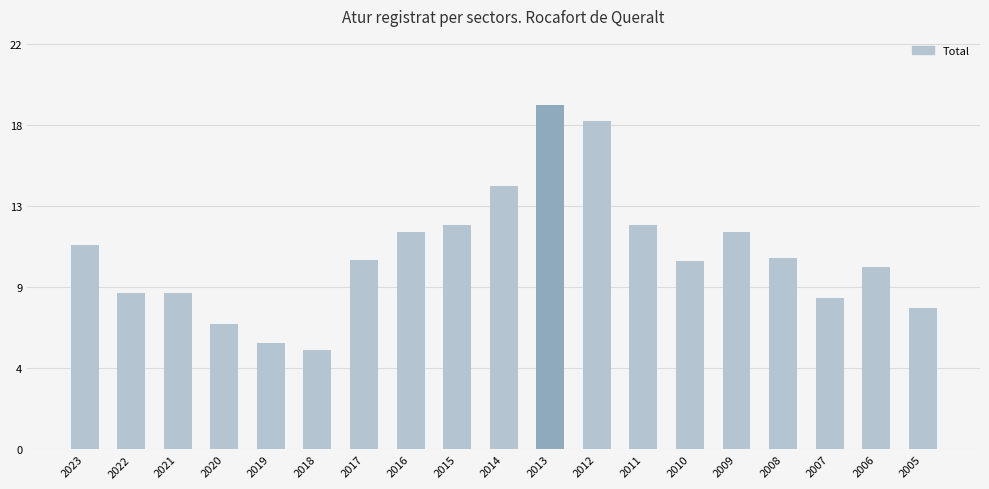

Between 2010 and 2022, which is larger?

2010